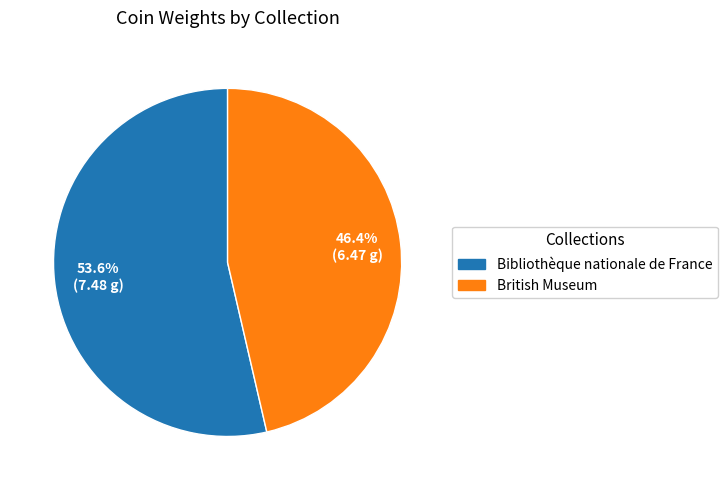

Is it true that Bibliothèque nationale de France is 54% of the pie?

True